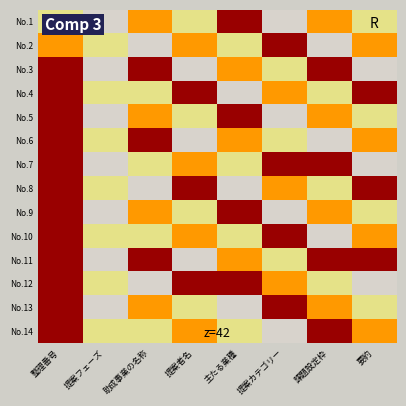

Count the number of categories in the chart.

8